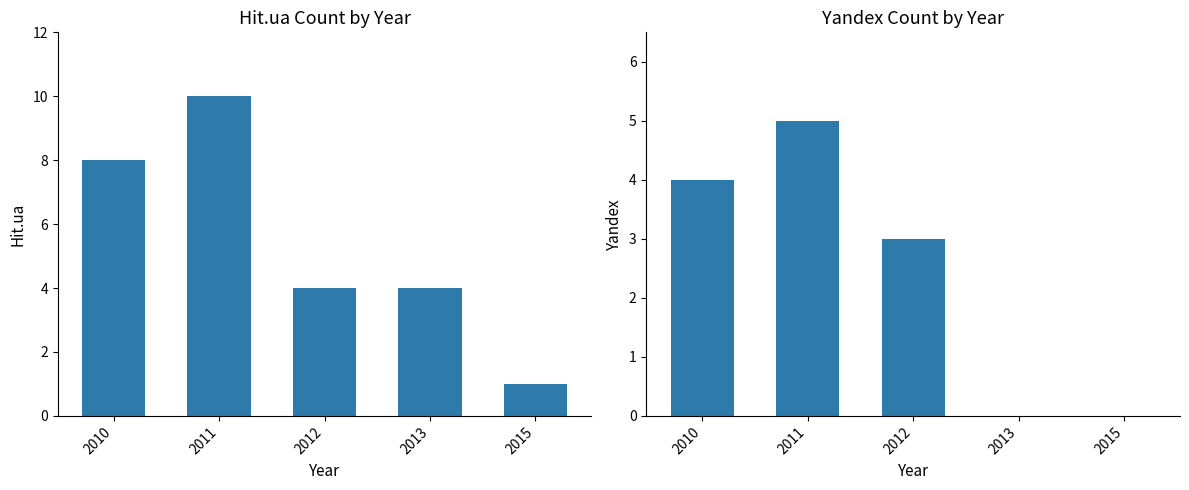

At 2010, list the series in order from largest to smallest.

Hit.ua, Yandex